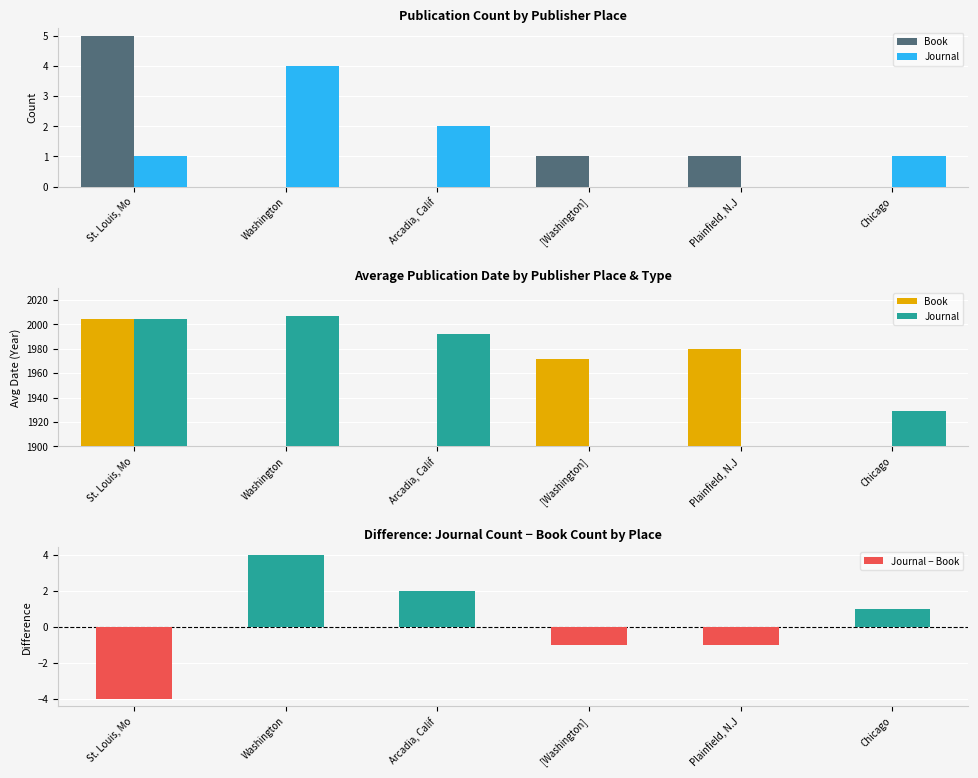

How many series are shown in this chart?

3